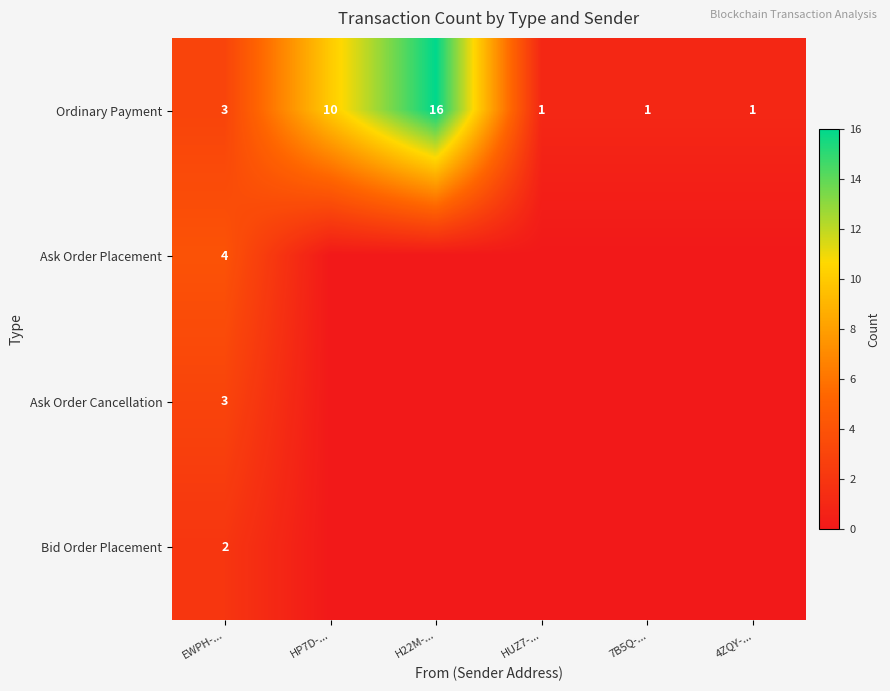

Between EWPH-... and HUZ7-..., which is larger?

EWPH-...